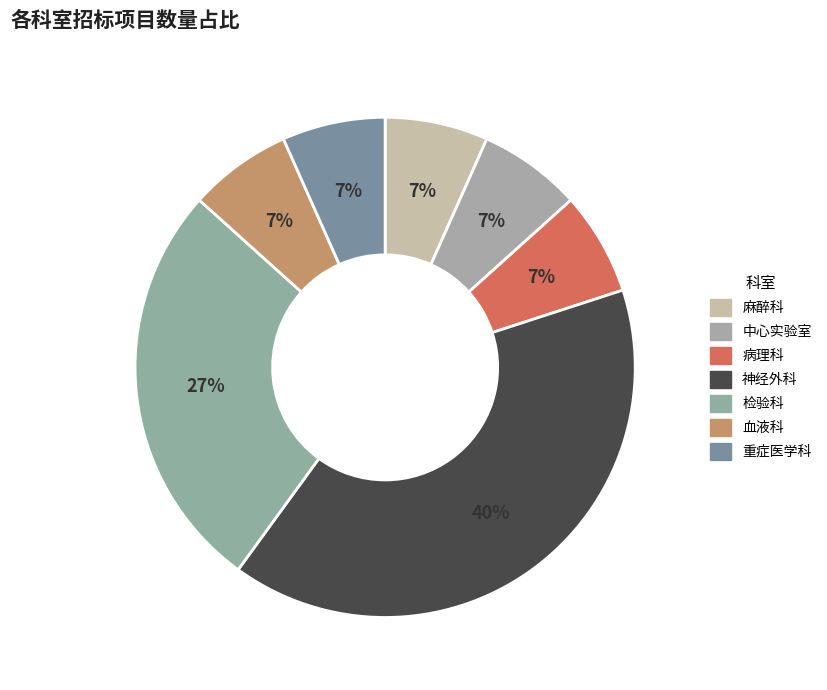

How many segments does this pie chart have?

7